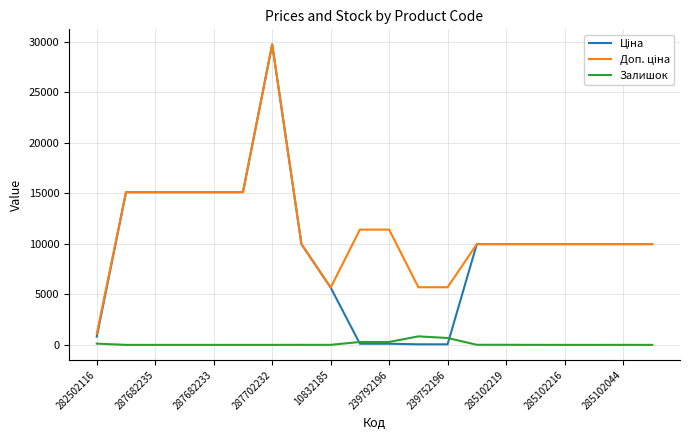

Reading right to left, what are all the values shown in this chart?

Ціна: 9975.0	9975.0	9975.0	9975.0	9975.0	9975.0	9975.0	57.0	57.0	114.1	114.1	5673.8	9975.0	29747.2	15120.0	15120.0	15120.0	15120.0	15120.0	818.5
Доп. ціна: 9975.0	9975.0	9975.0	9975.0	9975.0	9975.0	9975.0	5705.0	5705.0	11410.0	11410.0	5673.8	9975.0	29747.2	15120.0	15120.0	15120.0	15120.0	15120.0	1109.2
Залишок: 0.0	1.0	0.0	0.0	3.0	9.0	11.0	683.0	845.0	290.0	289.0	4.0	7.0	0.0	0.0	0.0	0.0	0.0	0.0	125.0